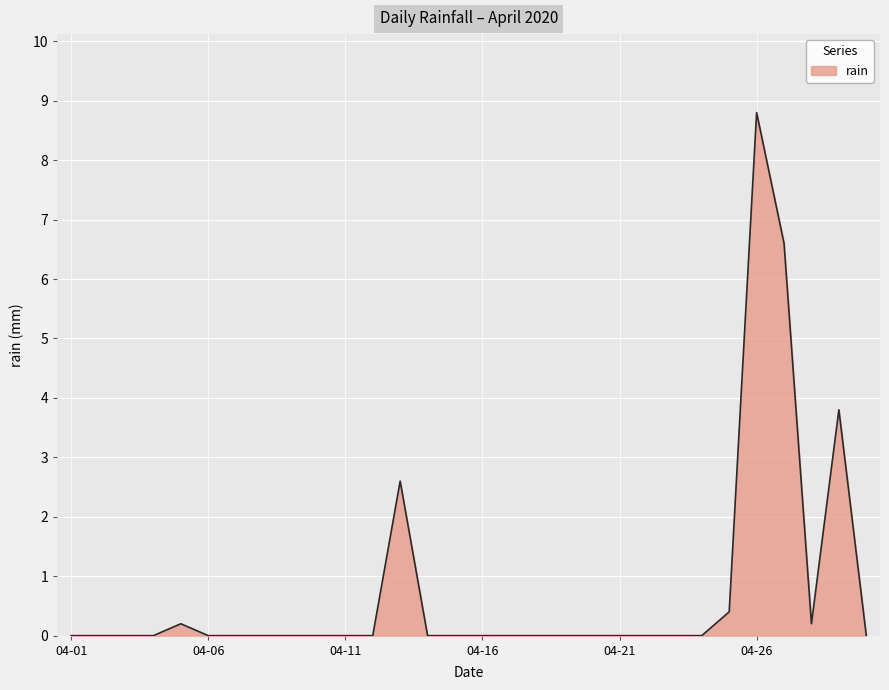

What is the difference between the maximum and minimum values?

8.8